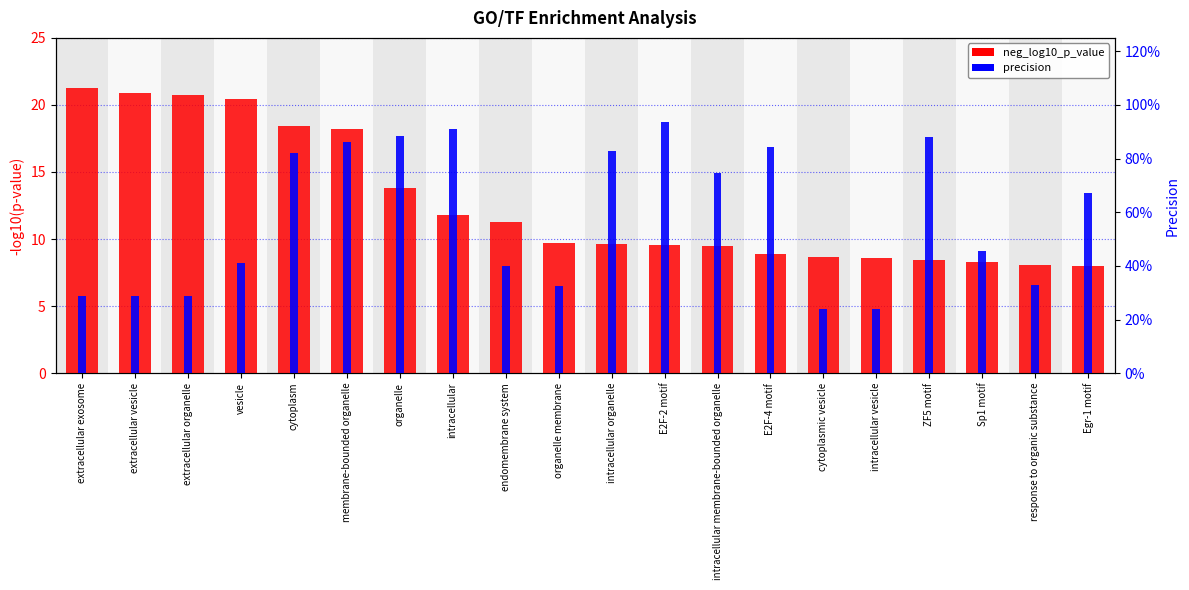

What are all the series names shown in the legend?

neg_log10_p_value, precision